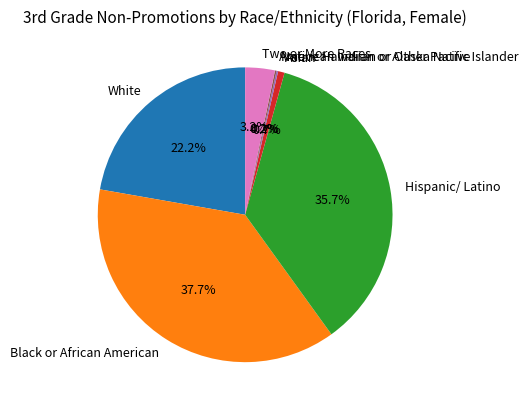

To the nearest percent, what is the difference between the largest and smallest slice percentages?

38%